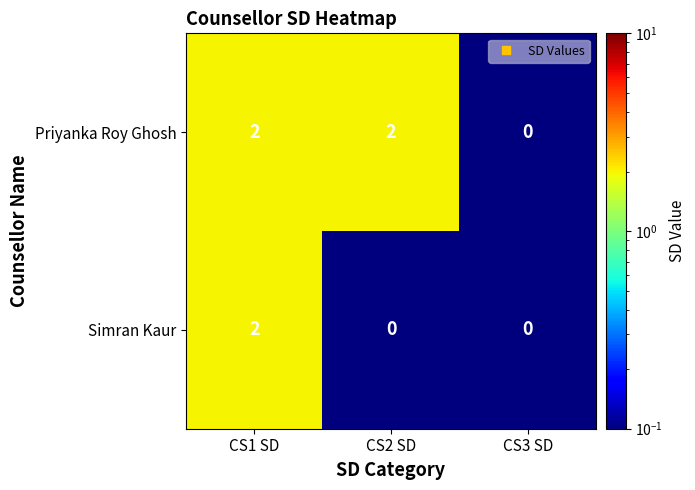

At how many categories does at least one series exceed 1?

2